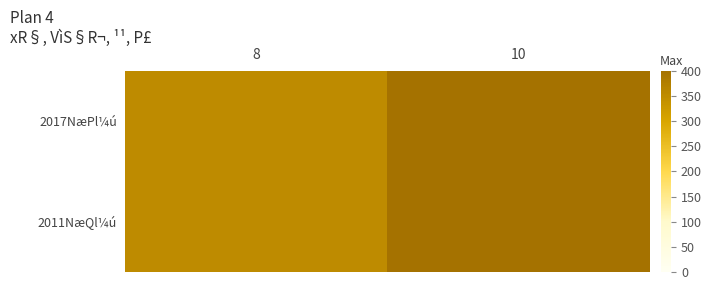

At which category does the chart reach its peak across all series?

10